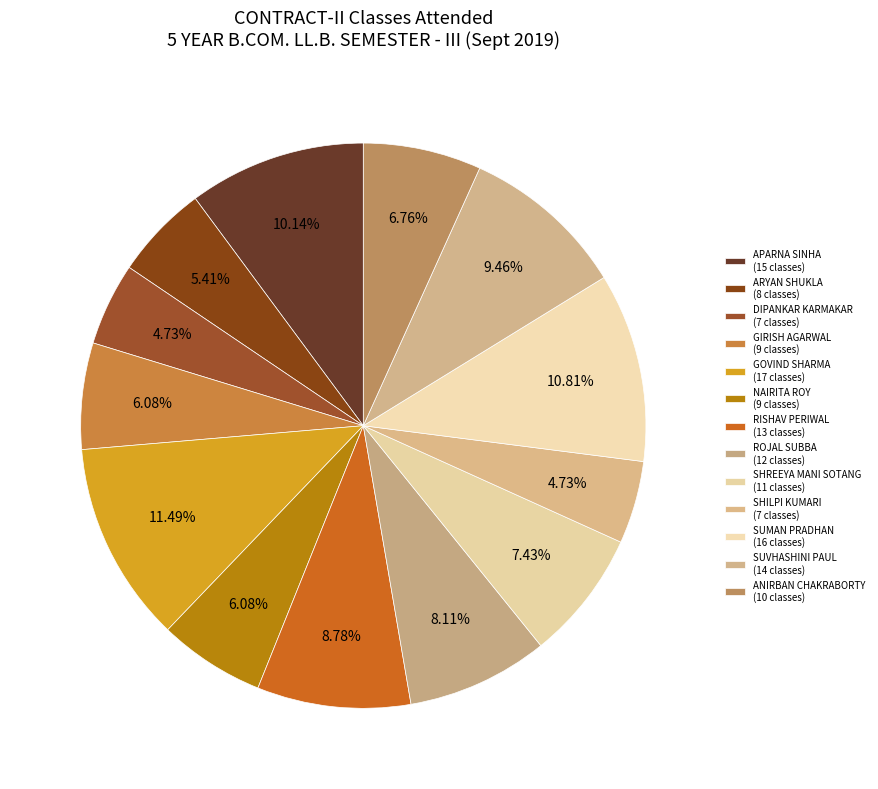

Count the number of slices in the pie.

13